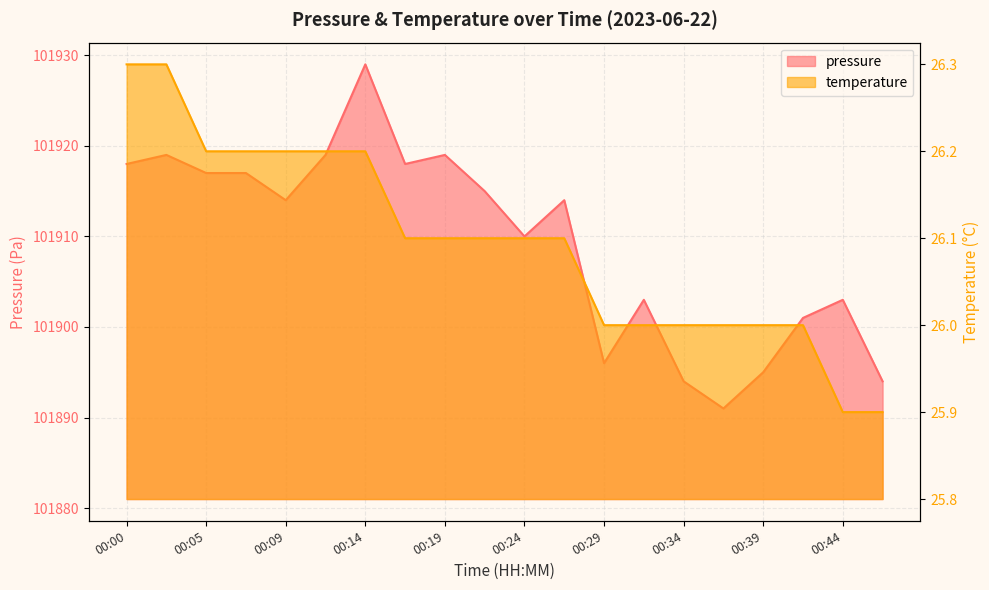

What is the value of the temperature point at the 9th from the left?

26.1